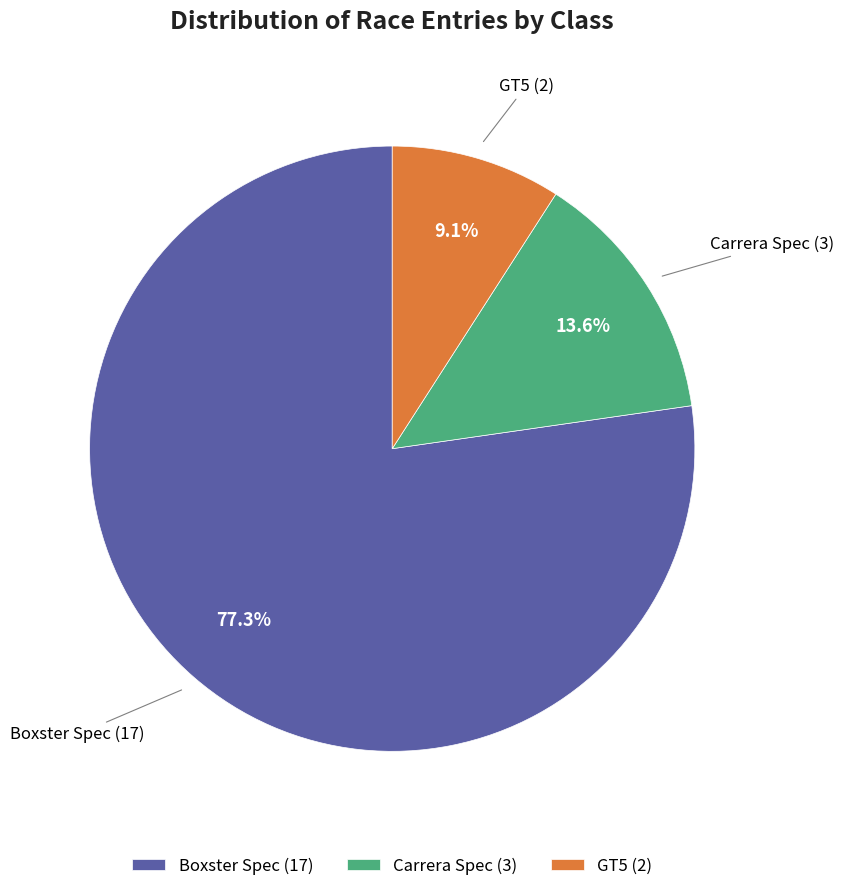

Do GT5 and Carrera Spec together represent more than half of the pie?

No